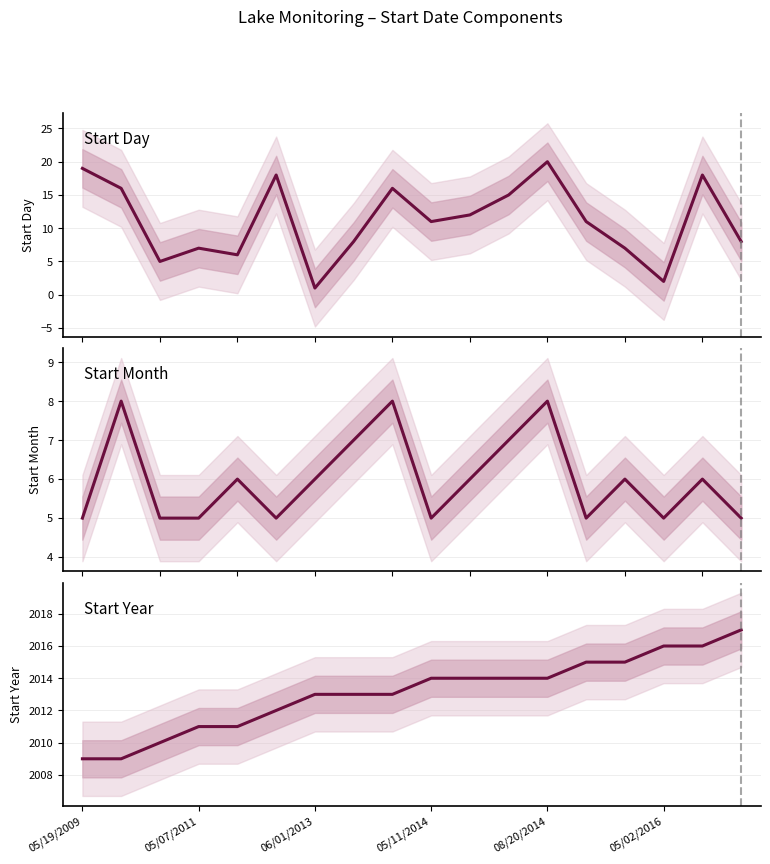

What value does the Startyear series have at 05/02/2016?

2016